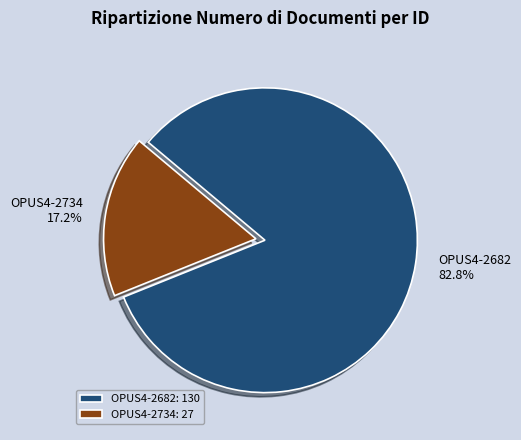

Does OPUS4-2734 account for over 50% of the chart?

No